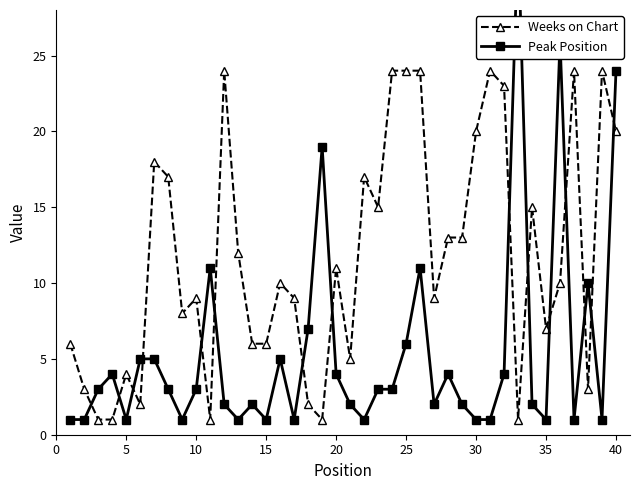

True or false: Weeks on Chart has more than 1 interior local peaks.

True